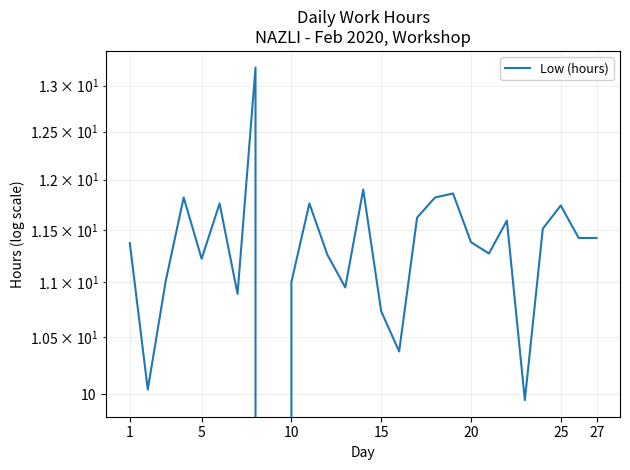

How many values exceed 11?

19